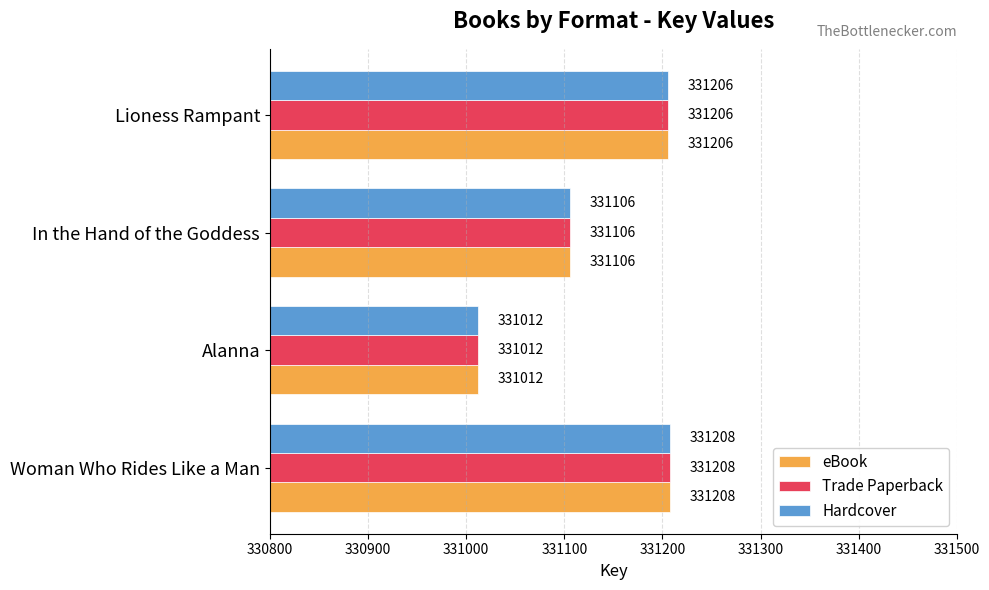

How many series are shown in this chart?

3